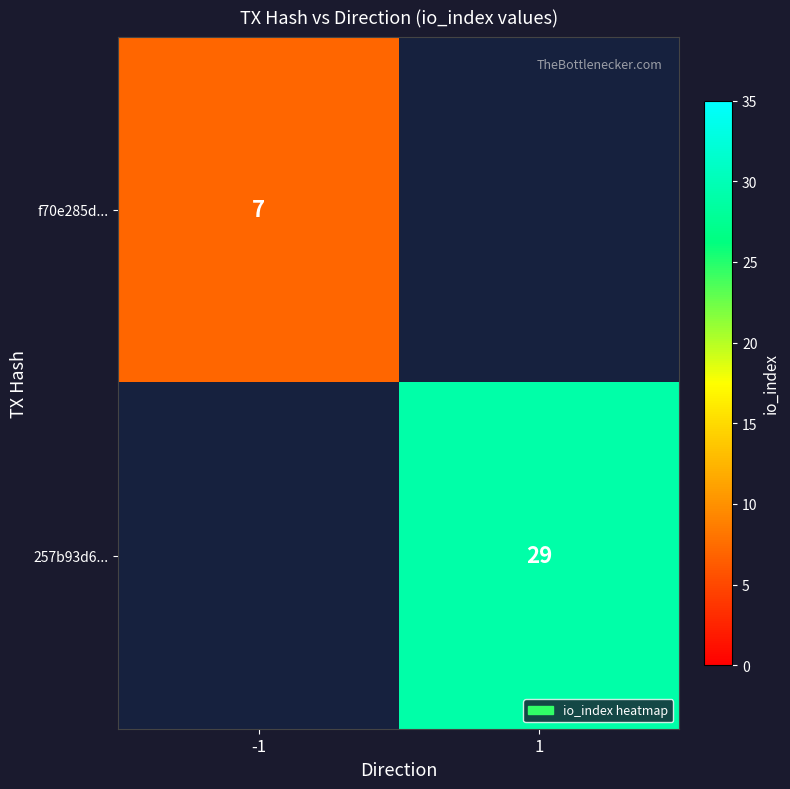

Is it true that 257b93d6... equals 42 at 1?

False